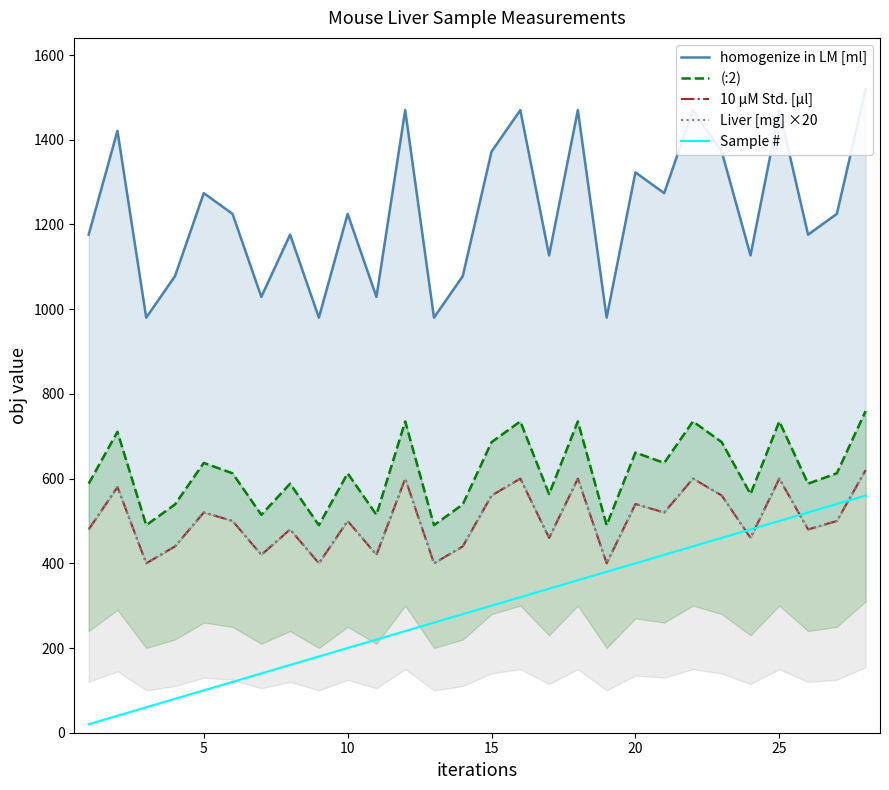

What is the average value of the Sample # series?

290